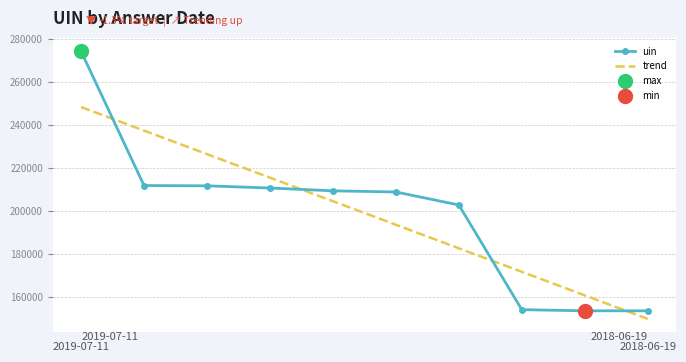

Reading left to right, what are all the values shown in this chart?

uin: 274449.0	211800.0	211671.0	210643.0	209332.0	208791.0	202731.0	153882.0	153354.0	153359.0
trend: 248423.6	237440.8	226458.1	215475.3	204492.6	193509.8	182527.1	171544.3	160561.6	149578.8